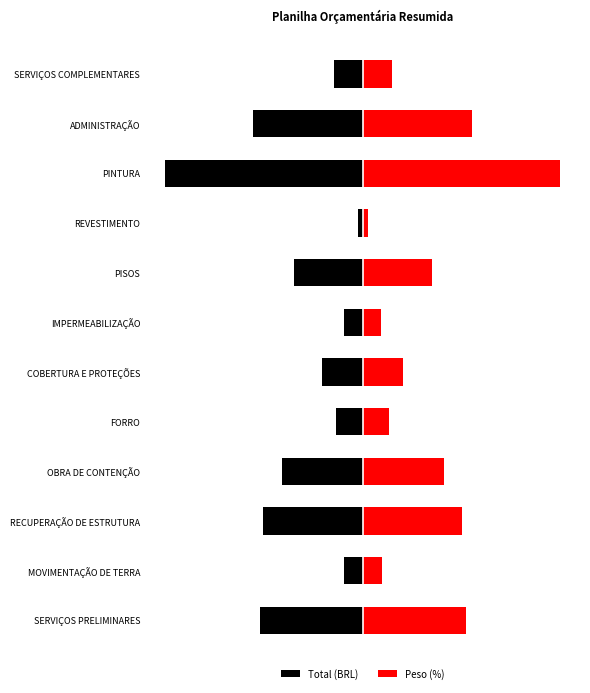

What is the sum of the Peso (%) values at ADMINISTRAÇÃO and SERVIÇOS COMPLEMENTARES?

0.7